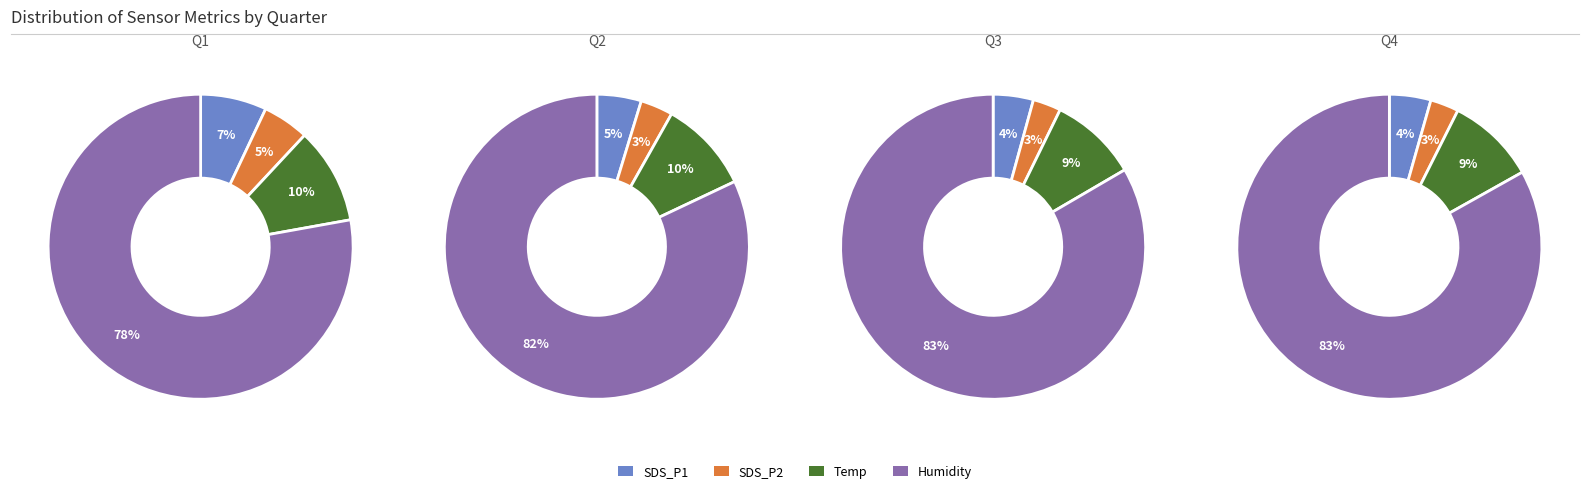

Combined, do 28 and 31 account for over 50%?

No